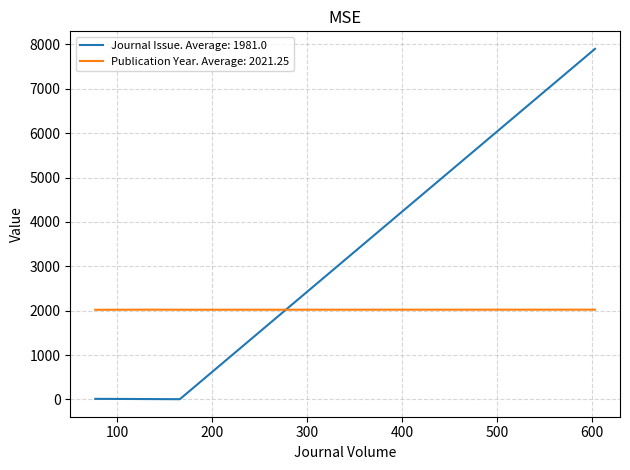

True or false: Publication Year. Average: 2021.25 has more than 1 points higher than both neighbors.

False